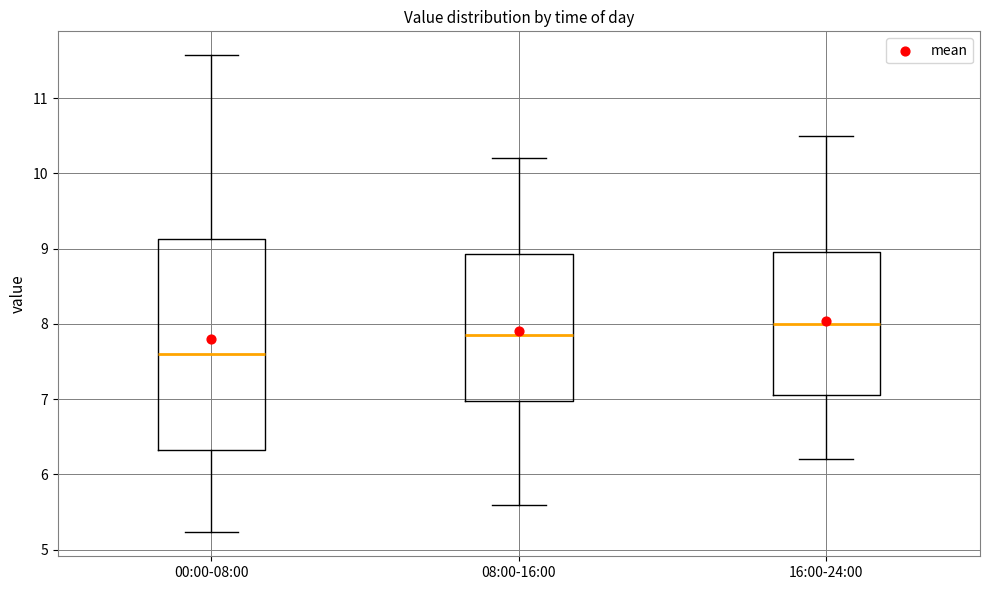

Reading left to right, transcribe this box plot: for each box, give where its median line is, the range the box spans, and where its two whiskers end, as read against the y-axis. The values are not printed on the chart, so give them approximately, as read against the axis.

00:00-08:00: median 7.6, box 6.3 to 9.1, whiskers 5.2 to 11.6
08:00-16:00: median 7.9, box 7.0 to 8.9, whiskers 5.6 to 10.2
16:00-24:00: median 8.0, box 7.1 to 9.0, whiskers 6.2 to 10.5